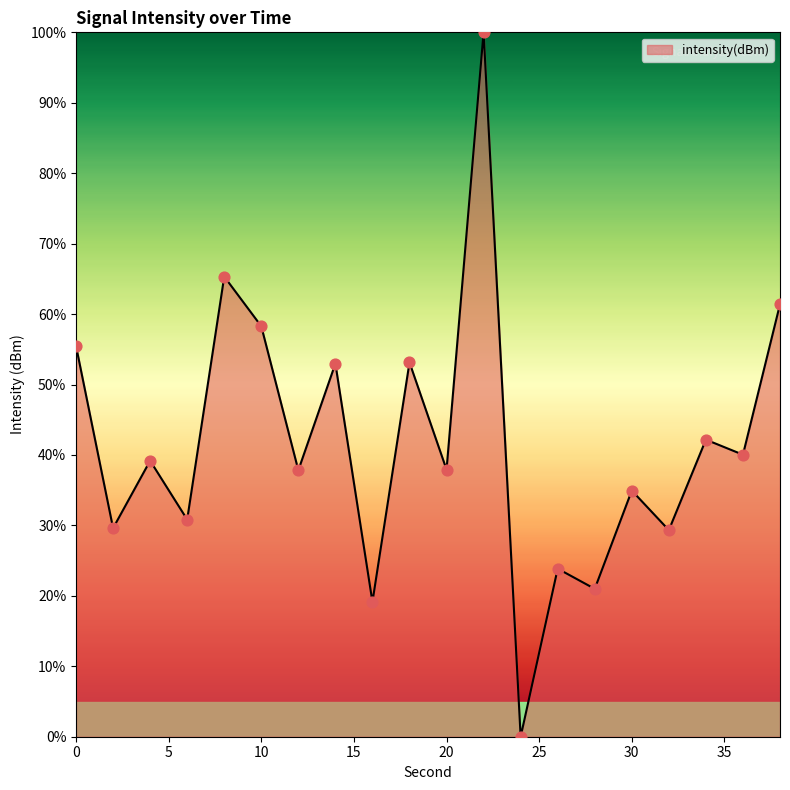

What is the greatest value displayed?

100.0